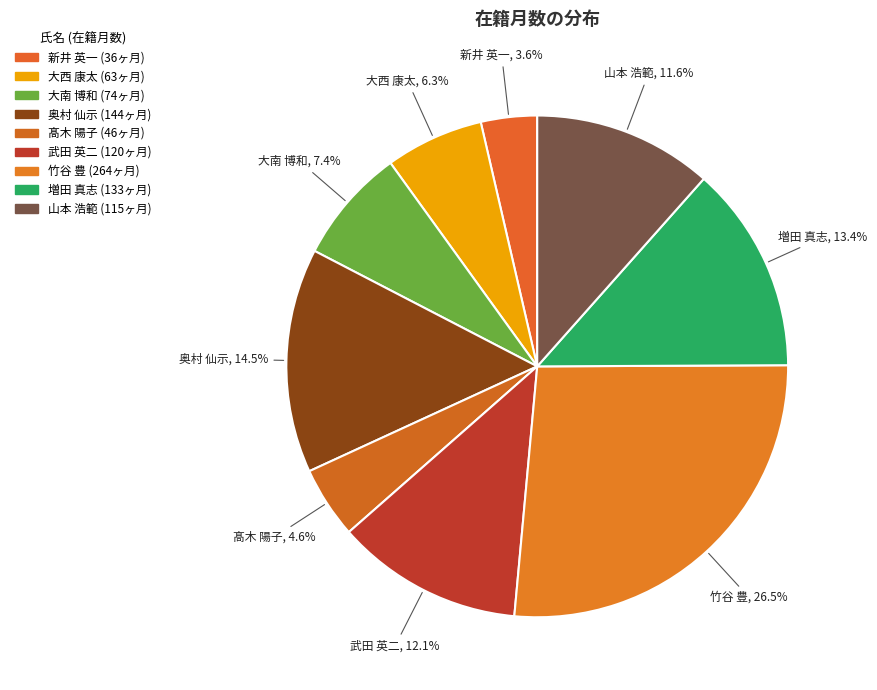

What percentage is the 大西 康太 slice, to the nearest percent?

6%